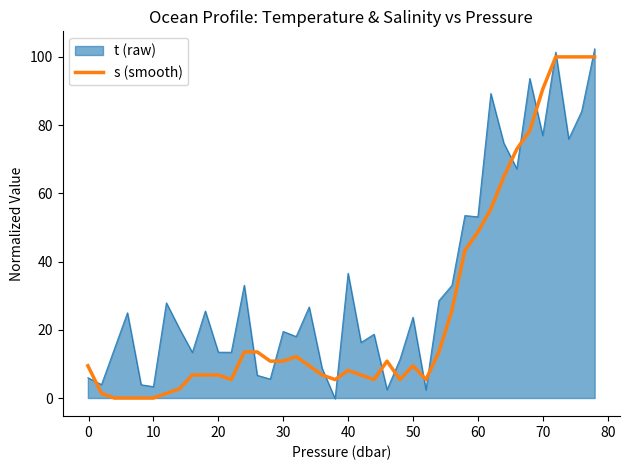

True or false: s (smooth) and t (raw) cross at least once.

True